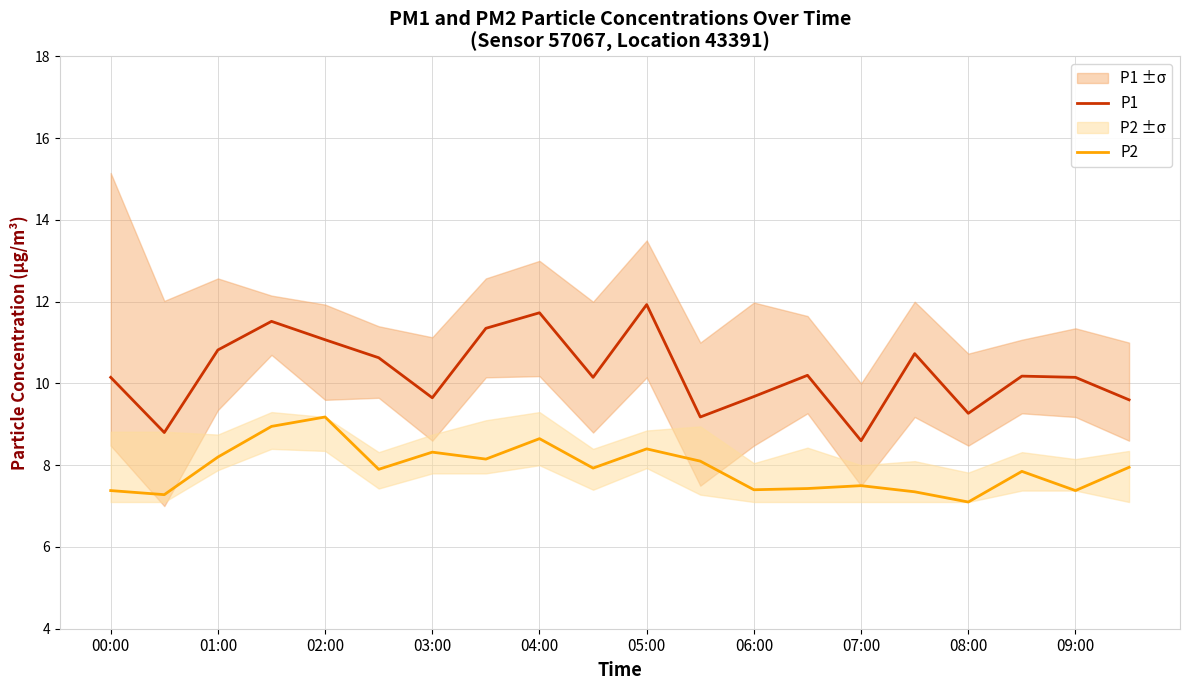

Where is P2 nearest to the value 8?

19